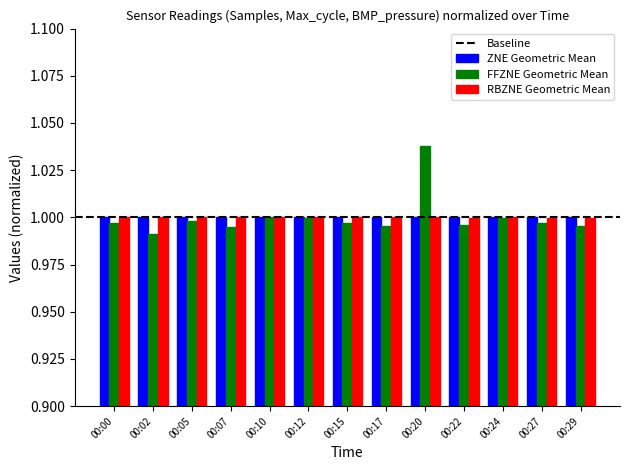

What is the sum of the ZNE Geometric Mean values at 00:05 and 00:27?

2.0